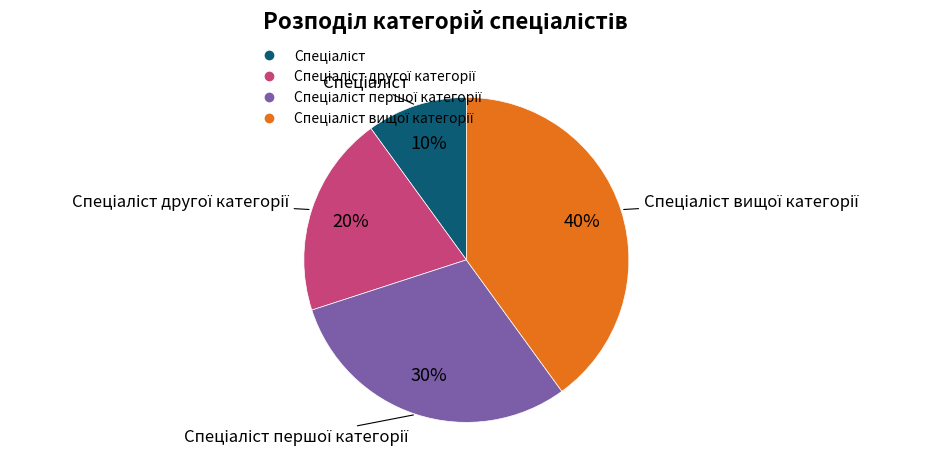

To the nearest percent, what is the average slice percentage?

25%